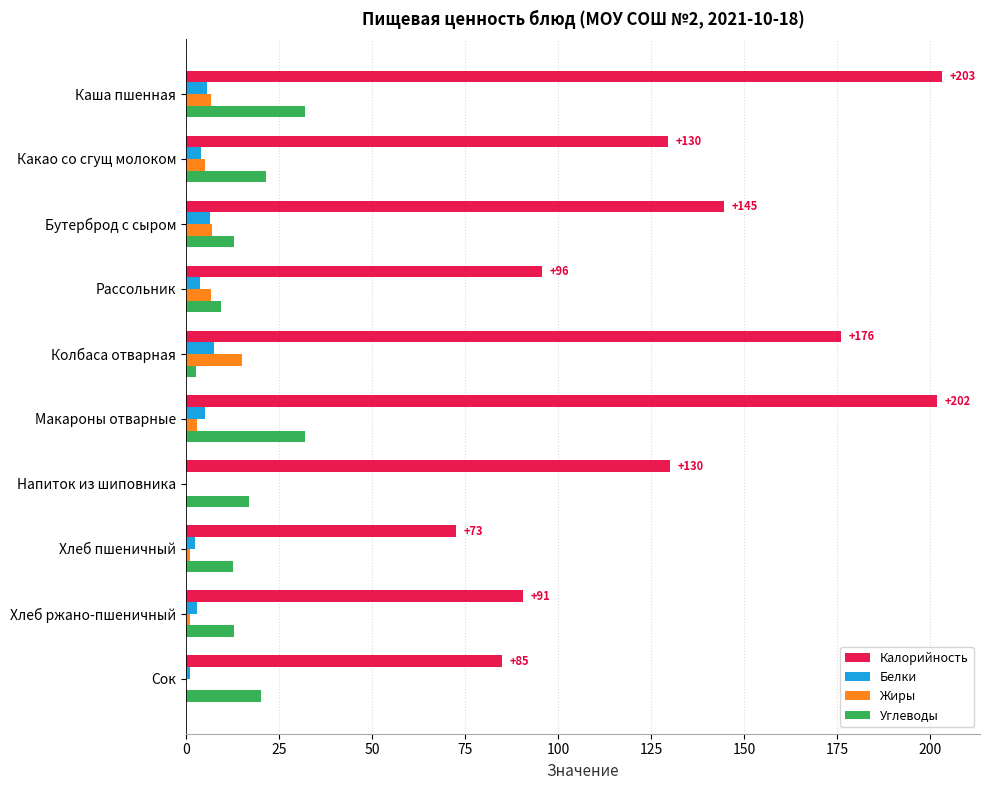

What are all the series names shown in the legend?

Калорийность, Белки, Жиры, Углеводы